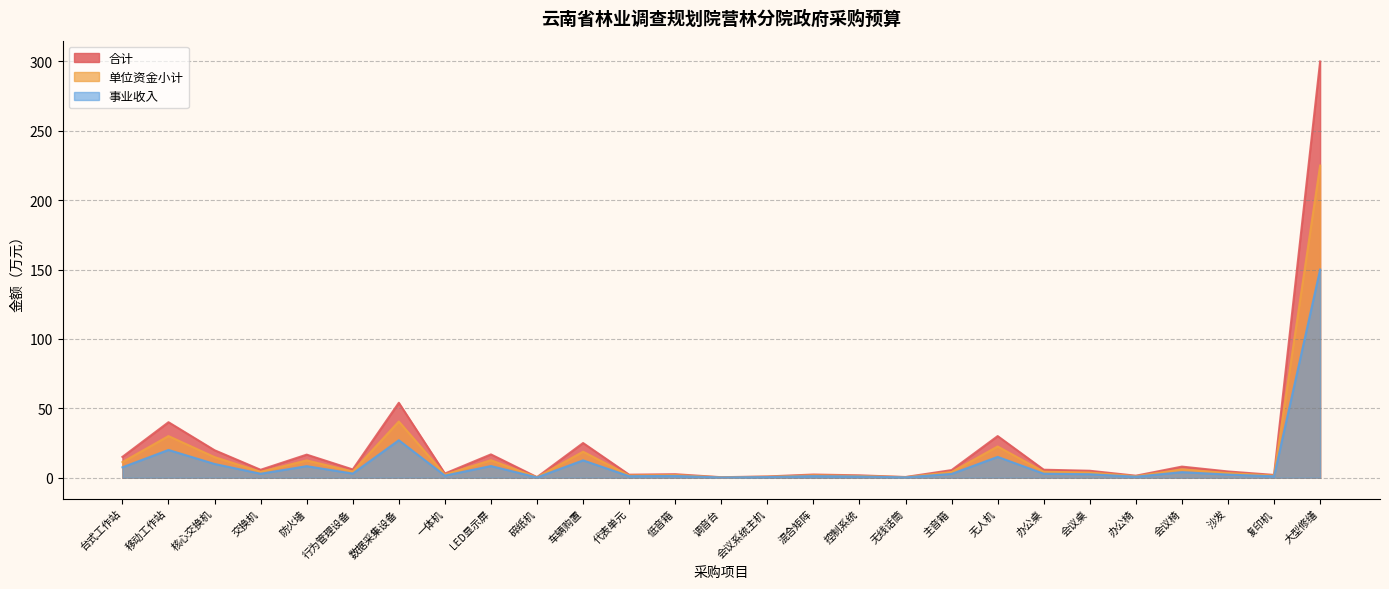

True or false: 合计 and 单位资金小计 intersect in this chart.

False